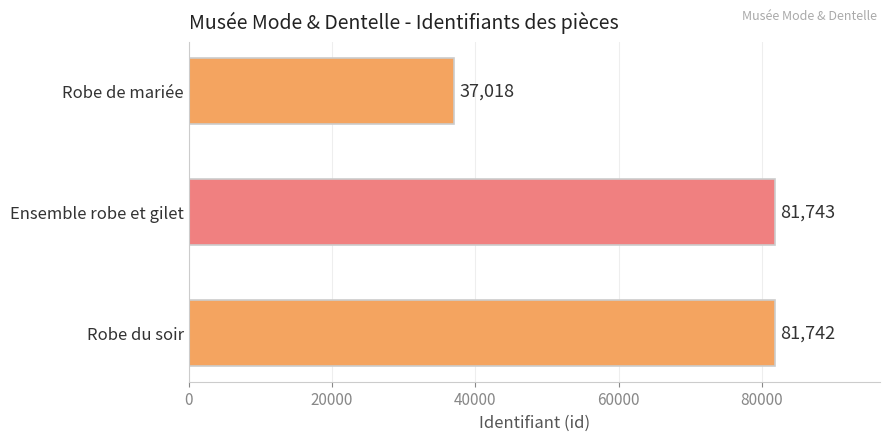

What is the change in value from Ensemble robe et gilet to Robe de mariée?

-44725